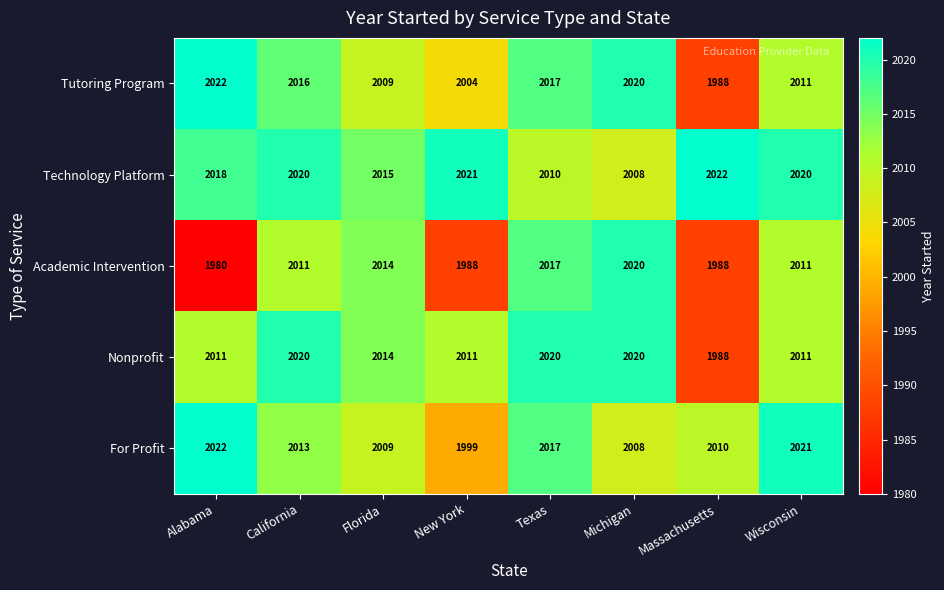

Where is Tutoring Program nearest to the value 2005?

New York